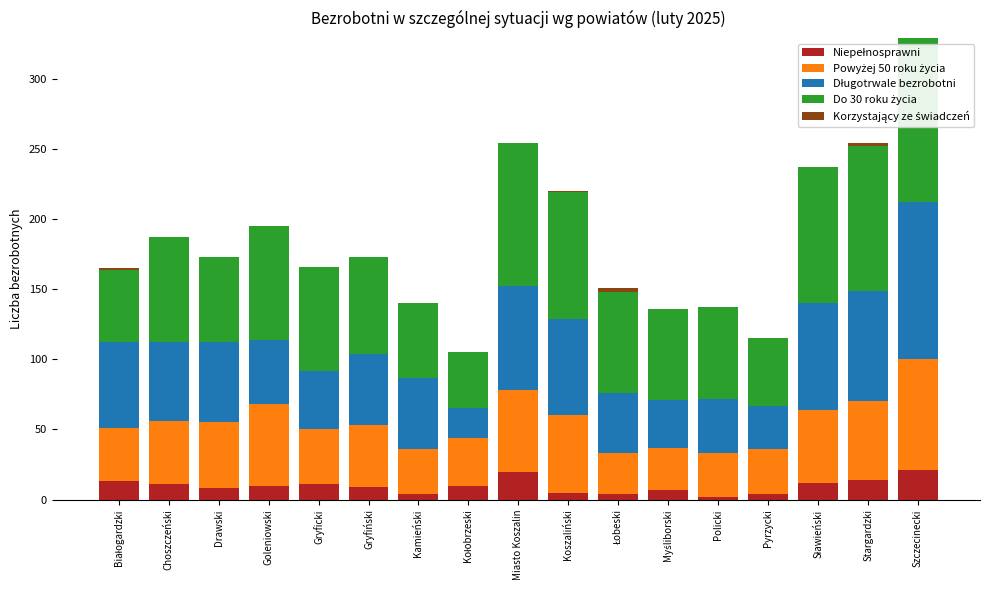

What is the total value across all series at Goleniowski?

195